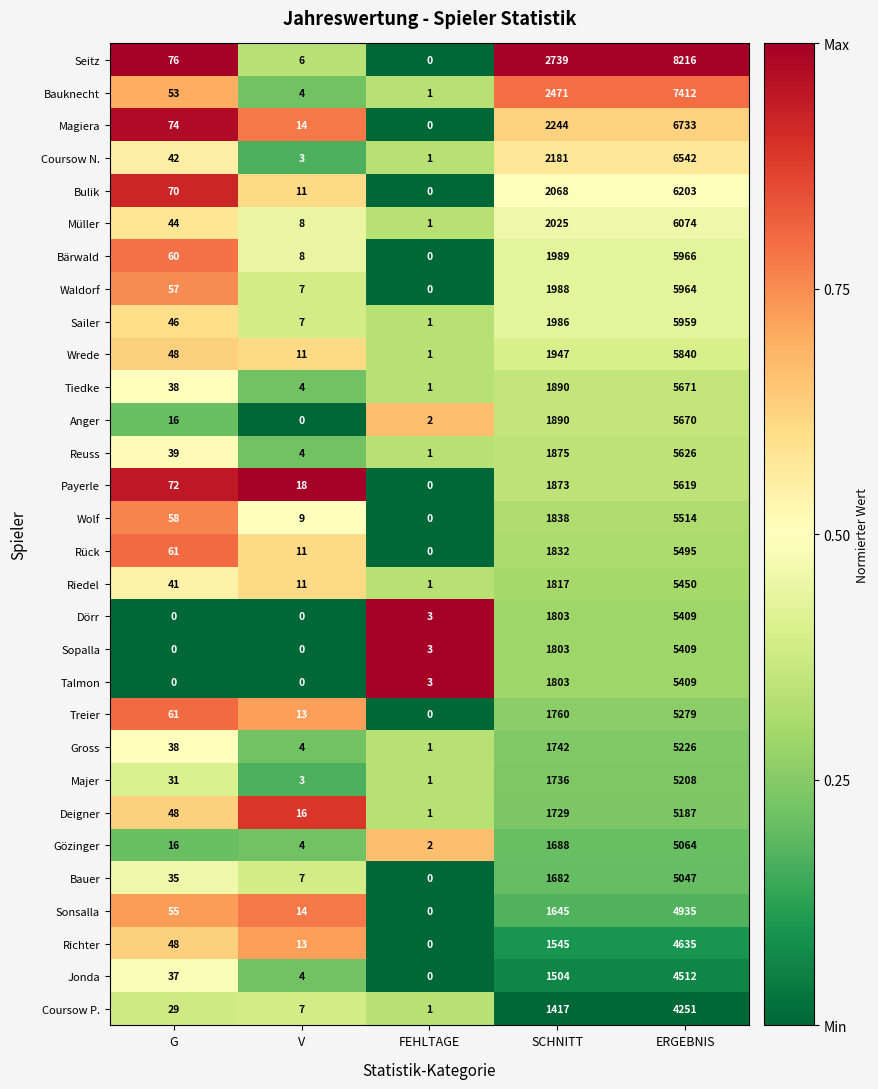

The Deigner series shows 2 at FEHLTAGE. True or false?

False